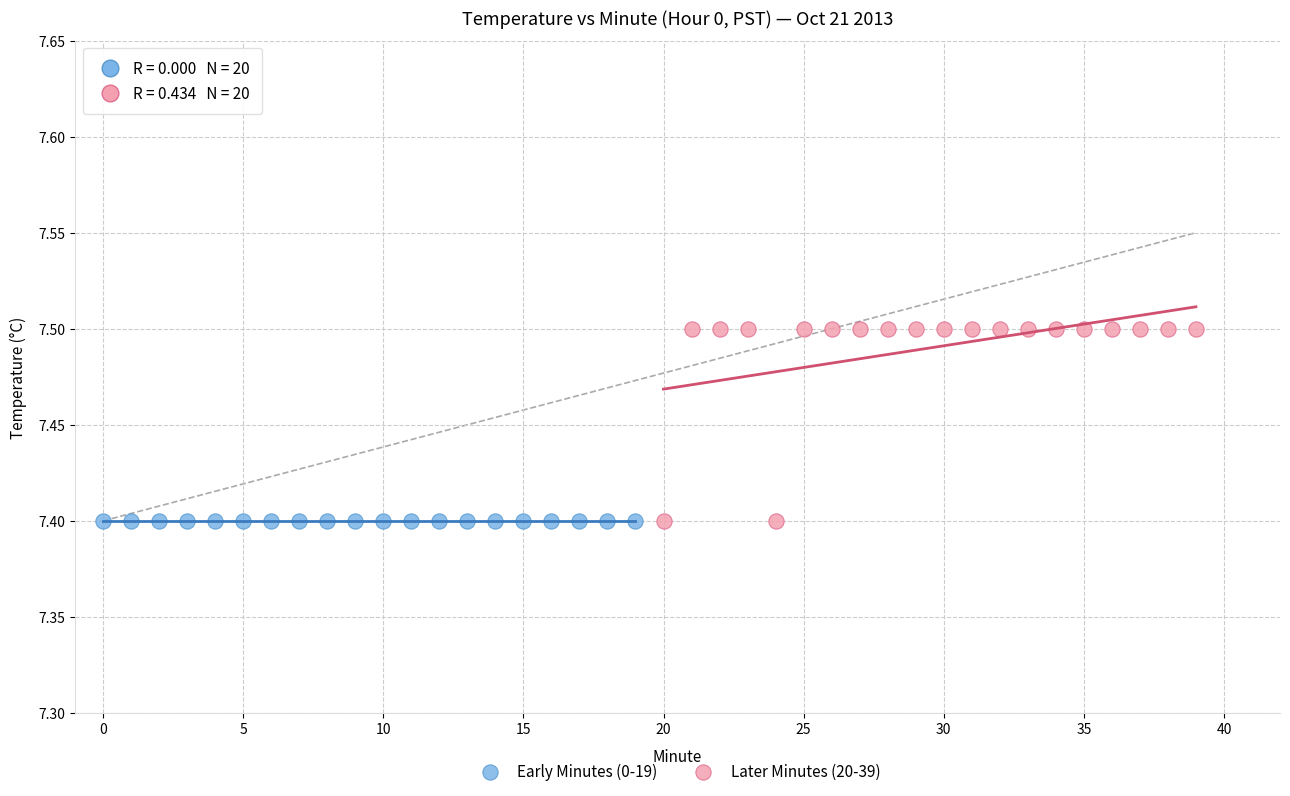

What are all the series names shown in the legend?

Early Minutes (0-19), Later Minutes (20-39)